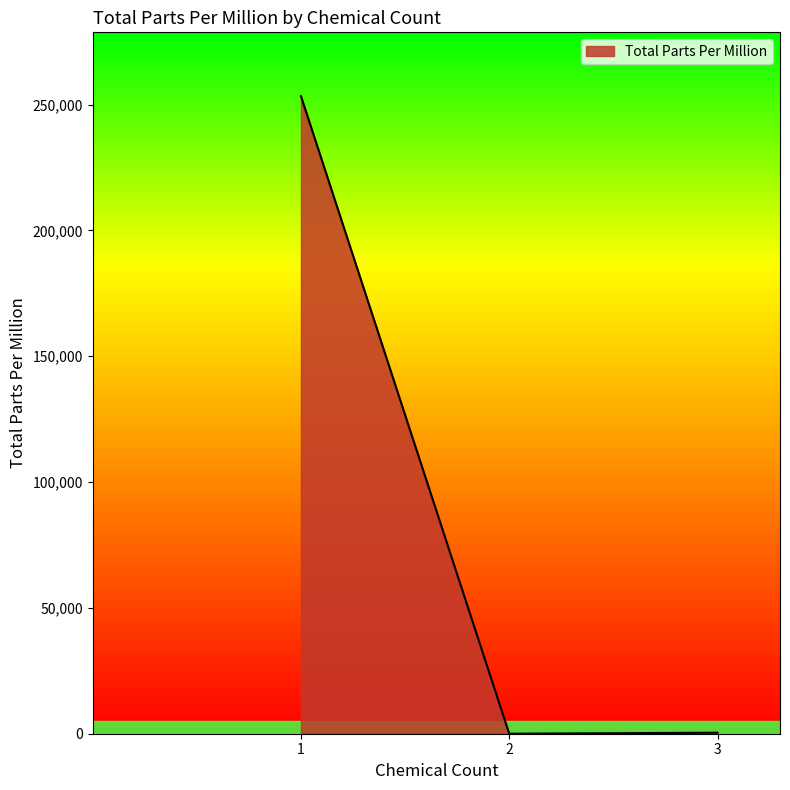

Is it true that the value at 1 is 253354?

True